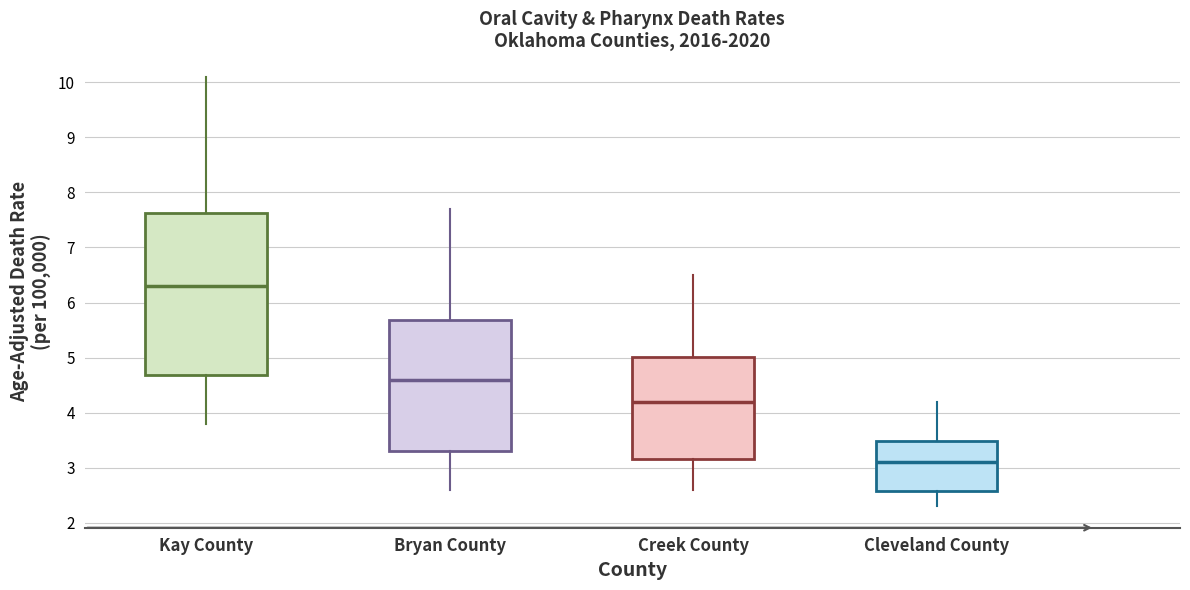

Comparing the boxes themselves (not the whiskers), which one is the tallest?

Kay County